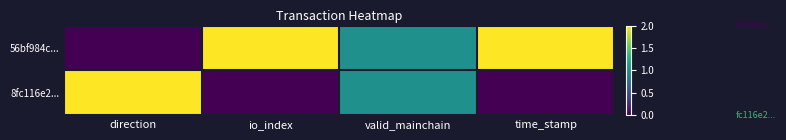

At how many categories does at least one series exceed 1?

3